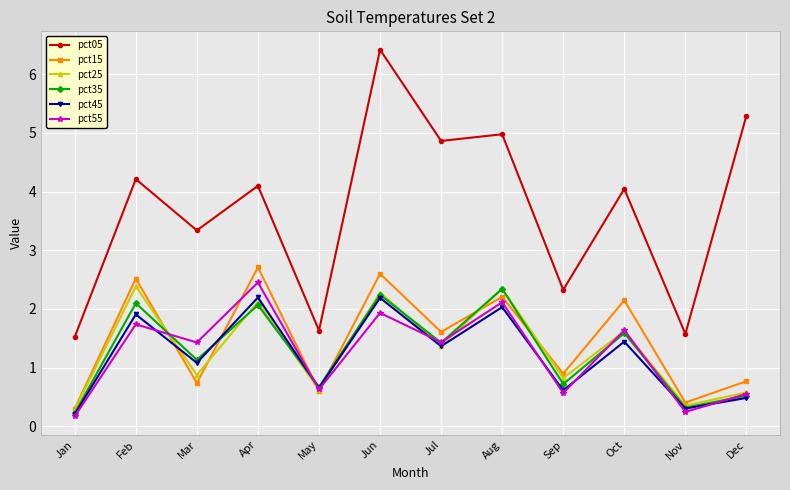

Is the value of pct15 at Feb greater than the value of pct05 at Feb?

No